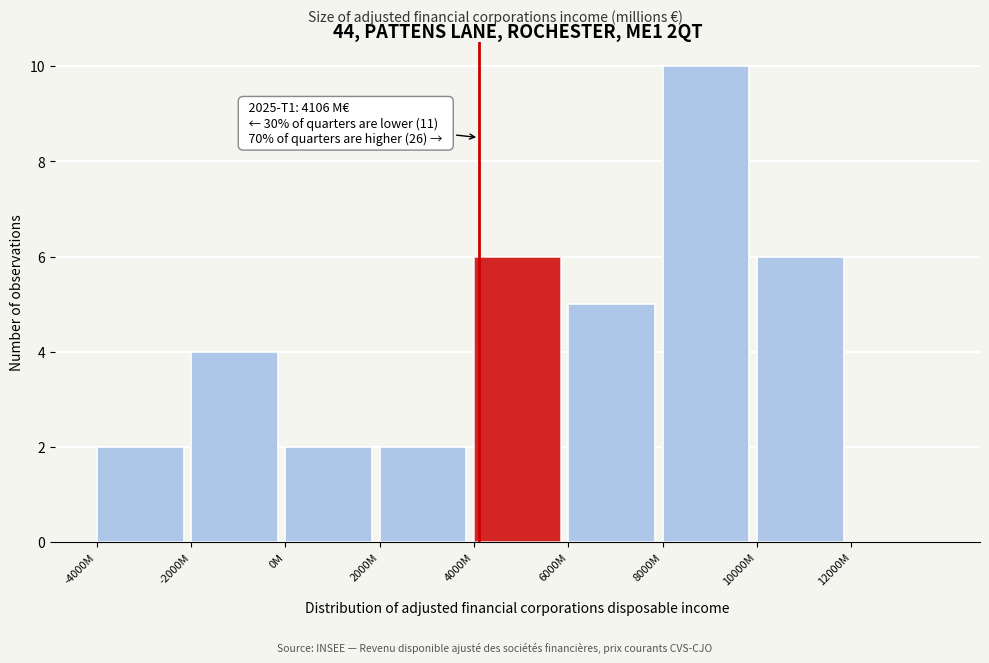

Reading right to left, list all the values displayed in this chart.

12000M=0	10000M=6	8000M=10	6000M=5	4000M=6	2000M=2	0M=2	-2000M=4	-4000M=2